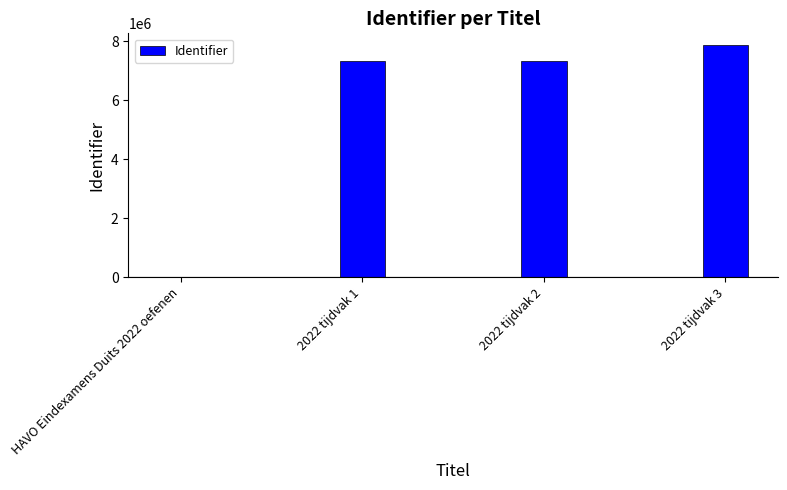

What is the maximum value shown in the chart?

7882097